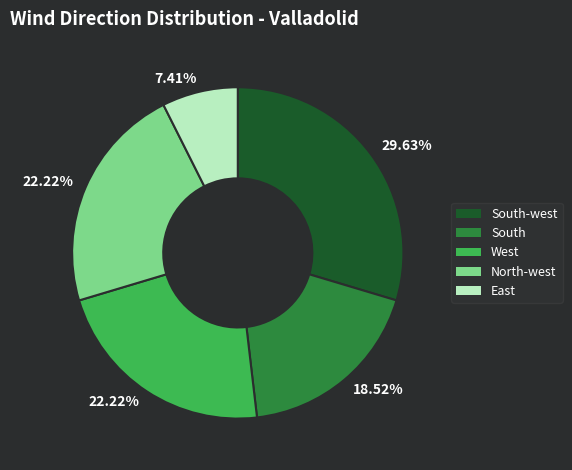

Does any single category account for the majority?

No